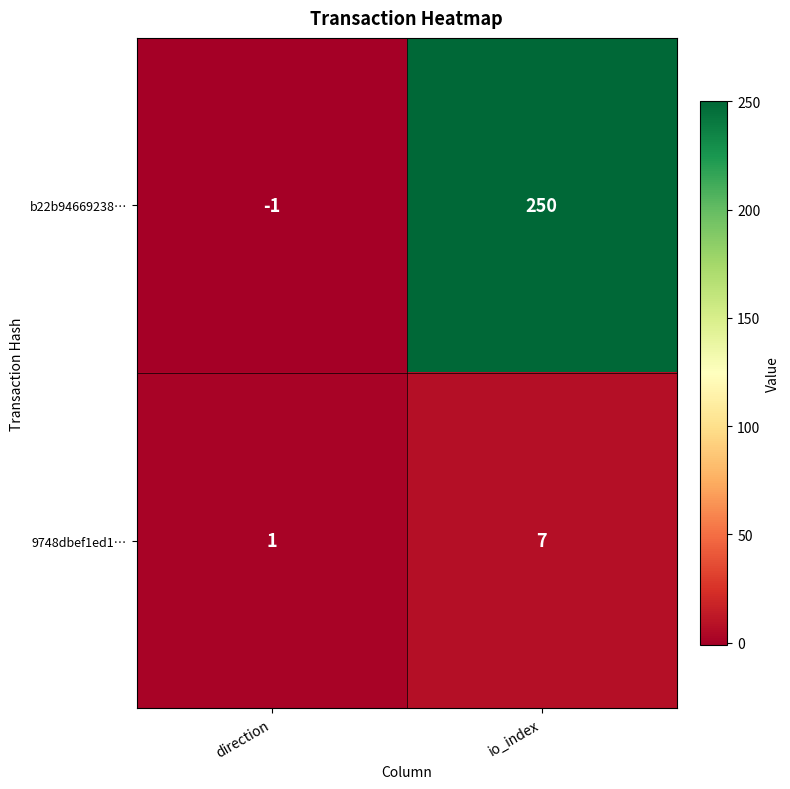

Which category has the lowest value across all series?

direction